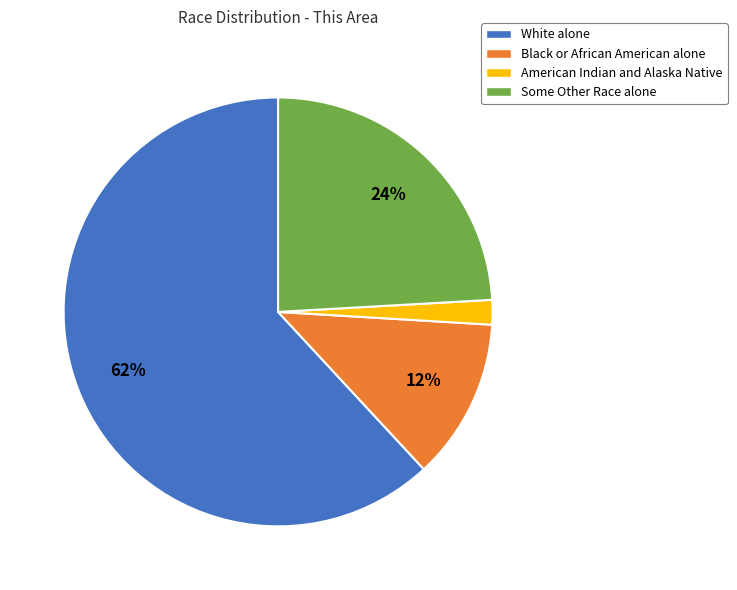

To the nearest percent, what is the average slice percentage?

25%